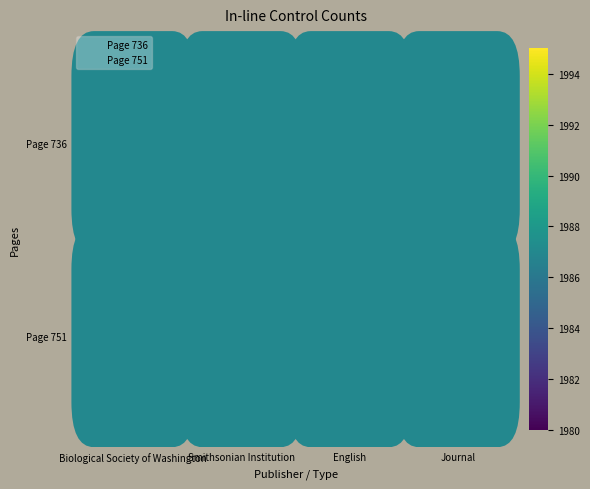

What are all the series names shown in the legend?

Page 736, Page 751